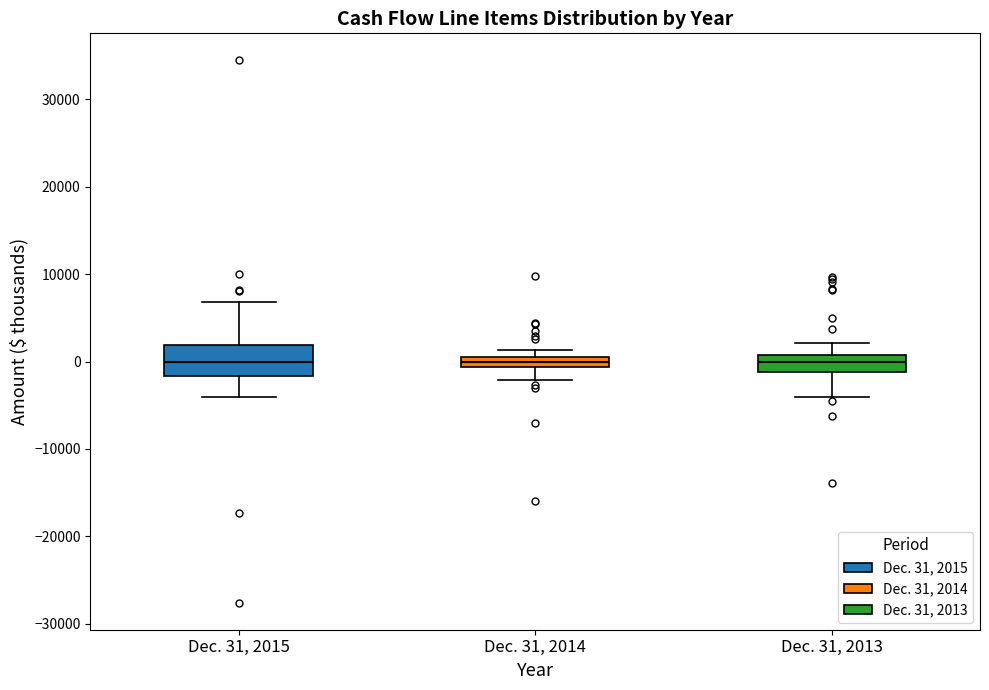

Where is the lower edge of the box for Dec. 31, 2015 on the y-axis? The values are not printed on the chart, so give them approximately, as read against the axis.

-2000